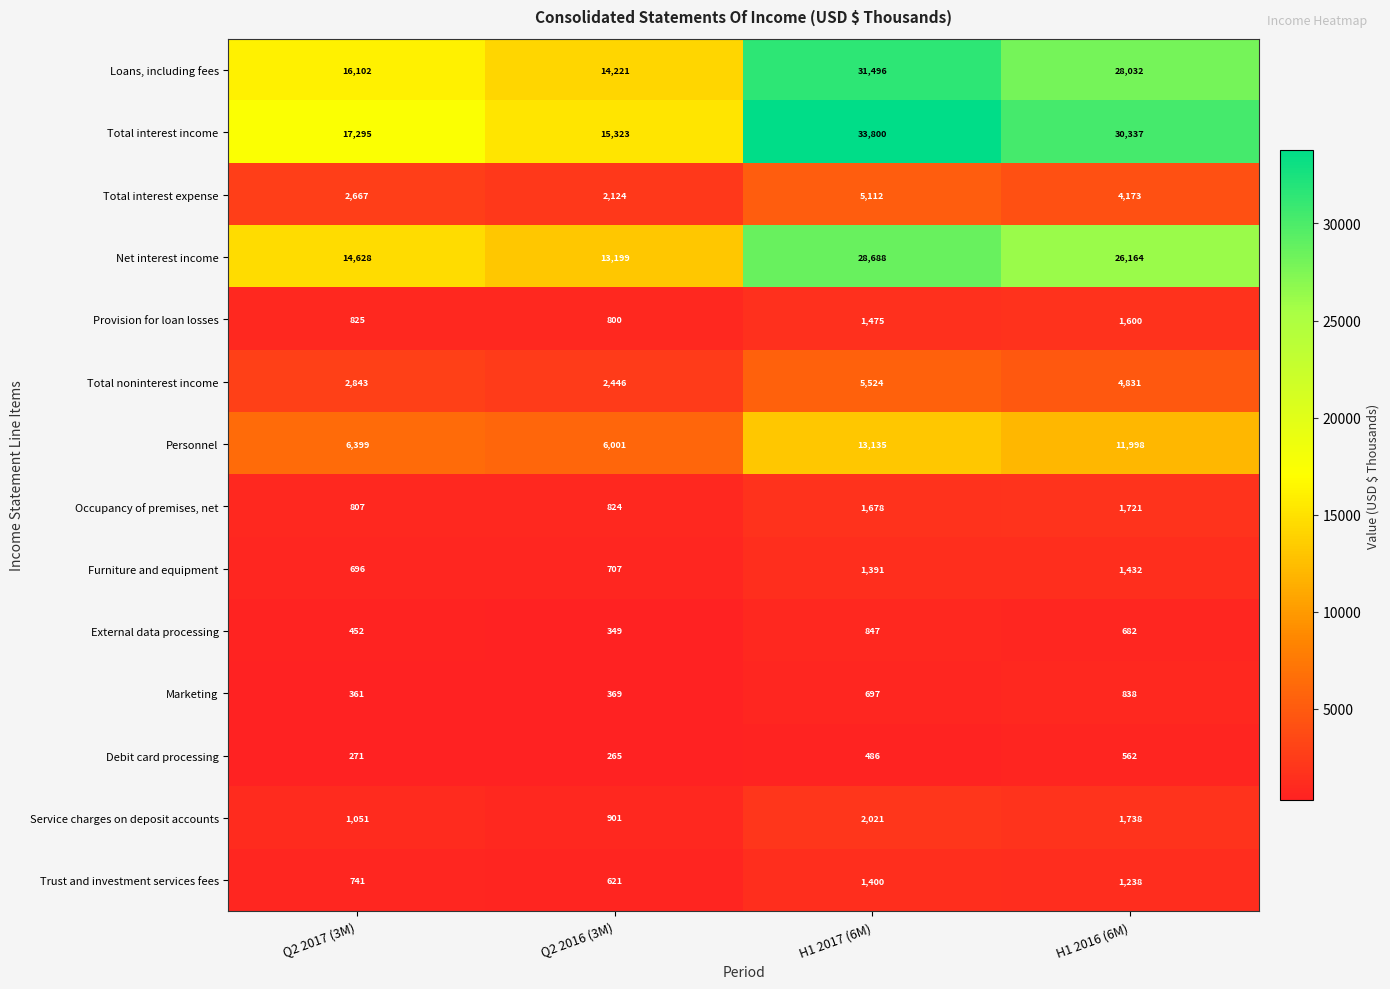

Which series has the largest total across all categories?

Total interest income